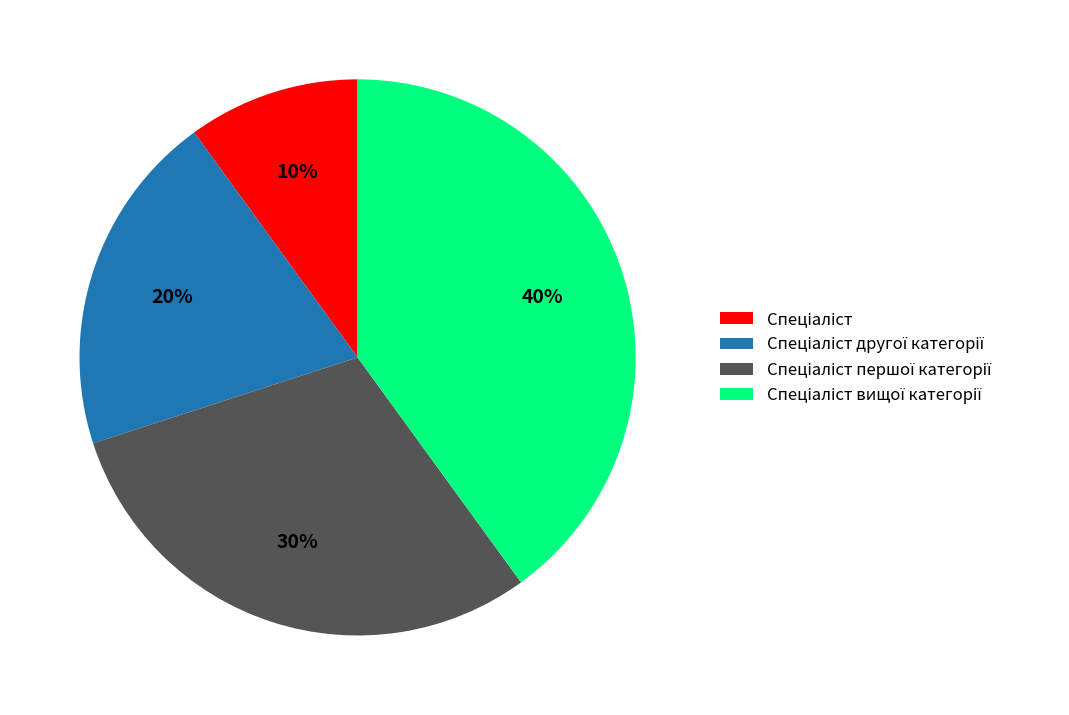

To the nearest percent, what is the difference between the largest and smallest slice percentages?

30%